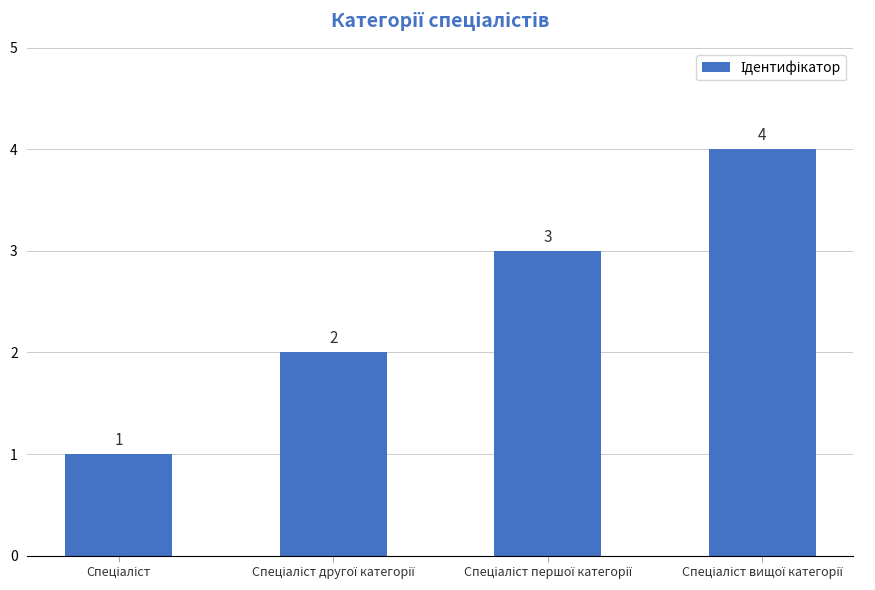

How many values are between 2 and 4?

3